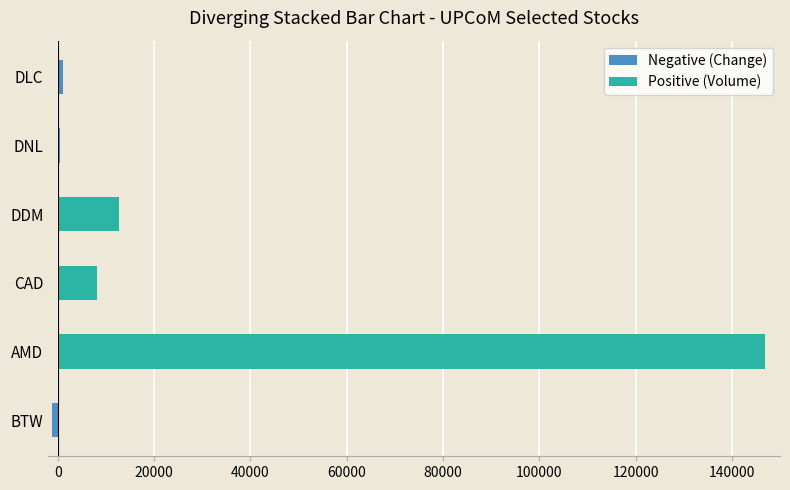

What is the difference between the highest and lowest values at AMD?

146865